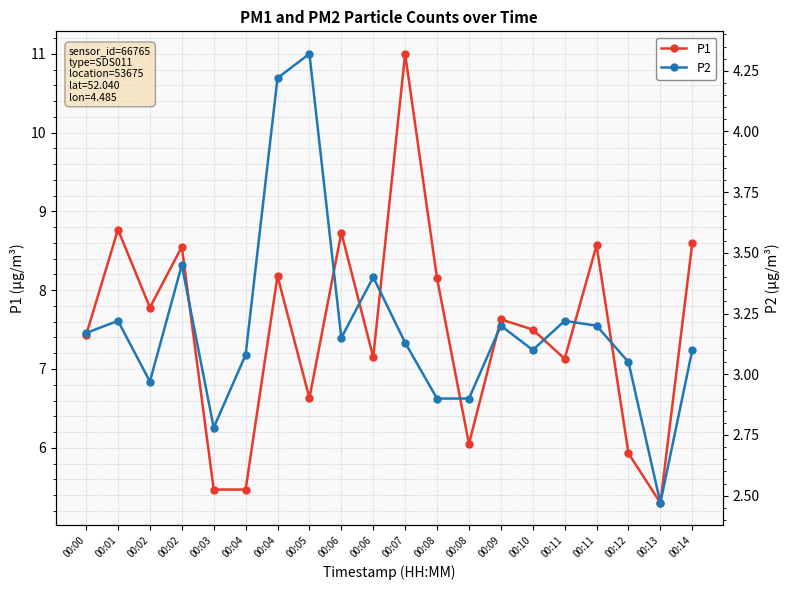

List the labels in order of P1 value, largest first.

00:07, 00:01, 00:06, 00:14, 00:11, 00:02, 00:04, 00:08, 00:02, 00:09, 00:10, 00:00, 00:06, 00:11, 00:05, 00:08, 00:12, 00:03, 00:04, 00:13